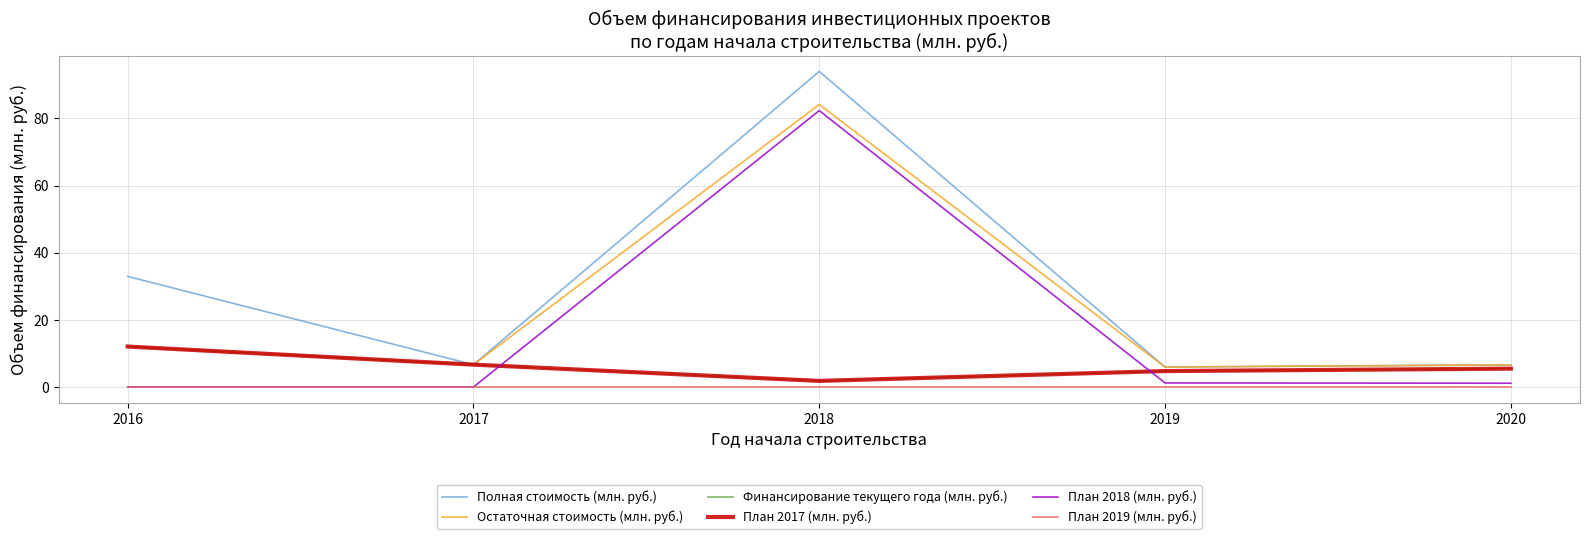

What is the value of the Остаточная стоимость (млн. руб.) point at the 2nd from the left?

6.7